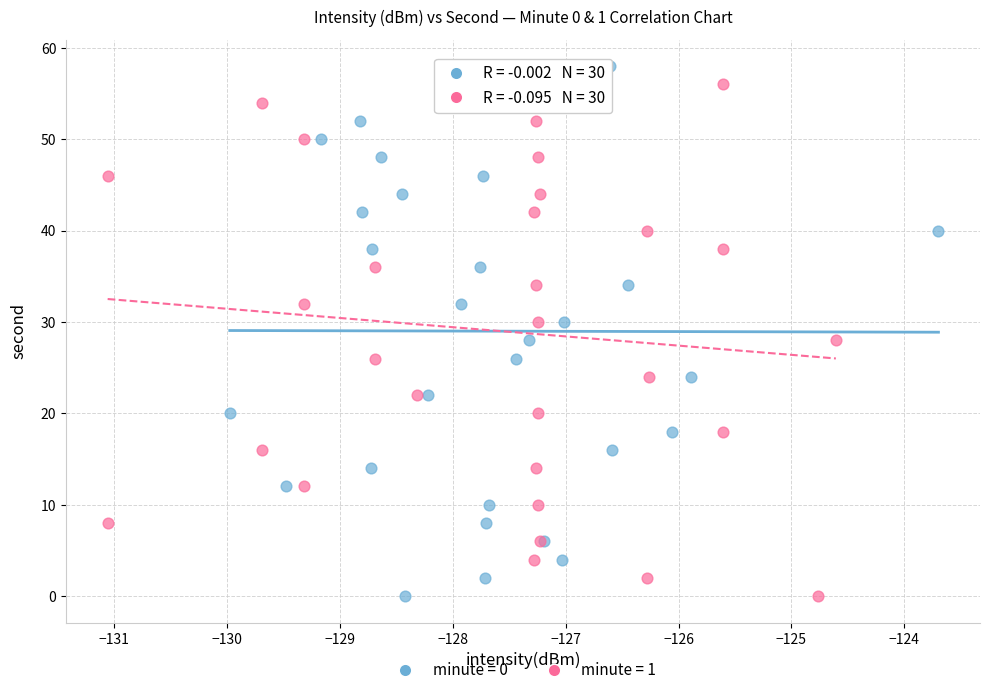

What are all the series names shown in the legend?

minute = 0, minute = 1